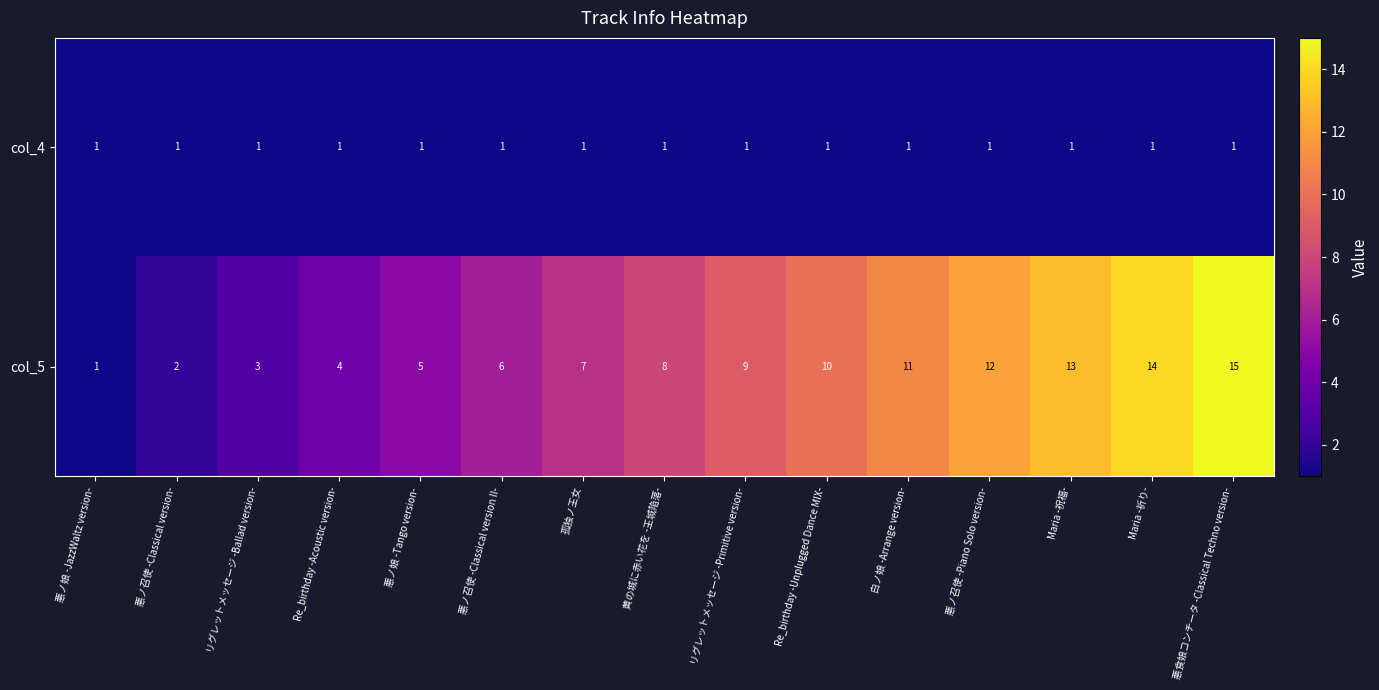

What is the approximate value of col_5 at 孤独ノ王女, to the nearest 10?

10